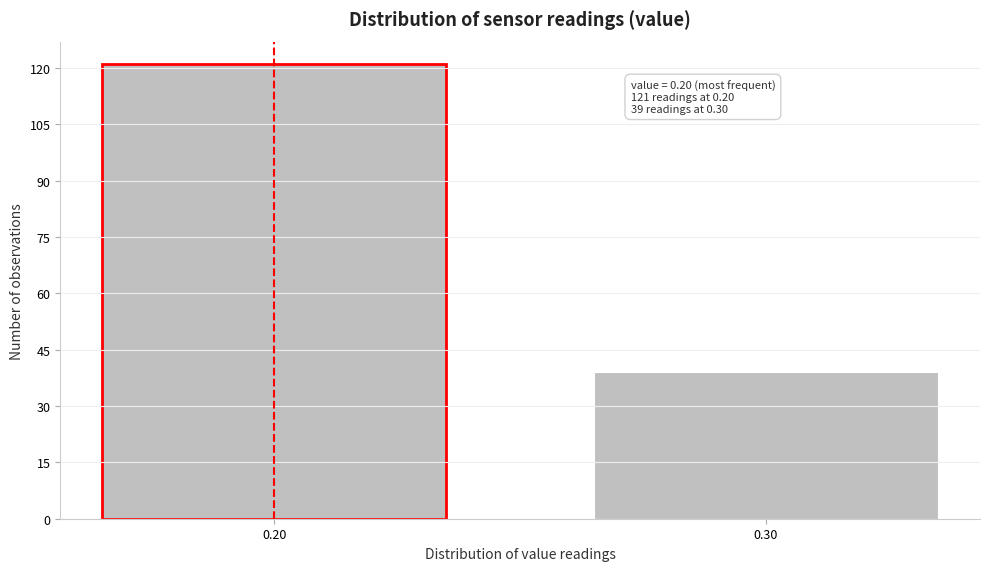

Reading left to right, list all the values displayed in this chart.

121	39